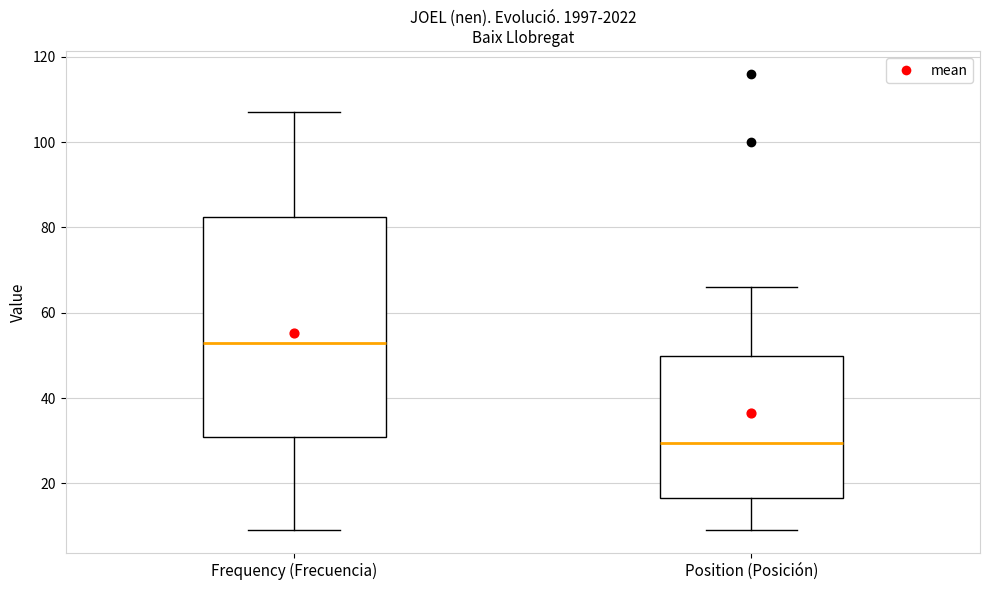

Reading left to right, transcribe this box plot: for each box, give where its median line is, the range the box spans, and where its two whiskers end, as read against the y-axis. The values are not printed on the chart, so give them approximately, as read against the axis.

Frequency (Frecuencia): median 54, box 30 to 82, whiskers 10 to 108
Position (Posición): median 30, box 16 to 50, whiskers 10 to 66